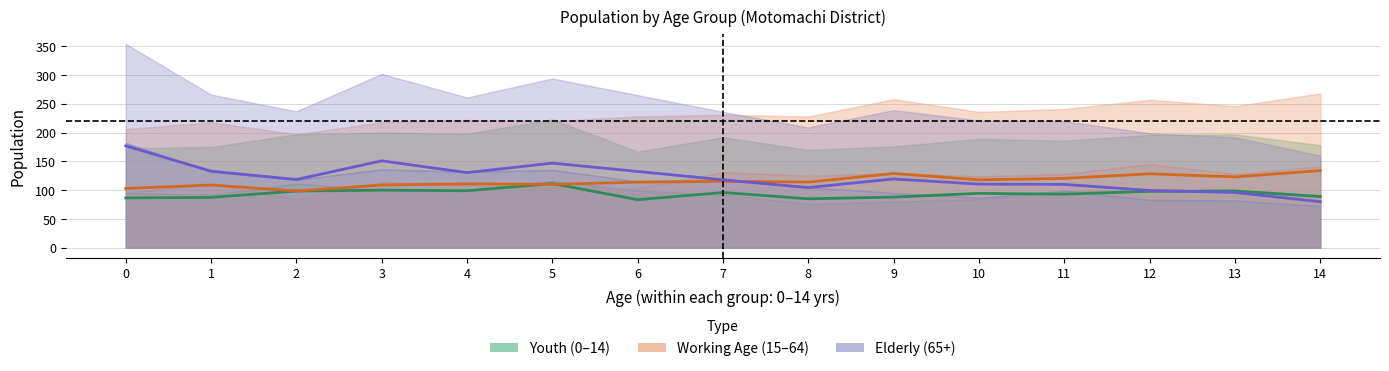

Reading left to right, what are all the values shown in this chart?

Youth (0–14): 0=86.5	1=87.5	2=98.5	3=100.0	4=99.0	5=111.5	6=83.5	7=96.0	8=85.0	9=88.0	10=94.5	11=93.0	12=98.0	13=98.5	14=89.0
Working Age (15–64): 0=103.0	1=109.0	2=98.5	3=109.0	4=111.0	5=110.0	6=114.0	7=115.5	8=114.0	9=129.0	10=118.0	11=120.5	12=128.5	13=123.0	14=134.0
Elderly (65+): 0=177.0	1=133.0	2=118.5	3=151.0	4=130.5	5=147.0	6=132.5	7=118.0	8=104.5	9=119.5	10=110.5	11=110.0	12=99.5	13=96.0	14=80.0